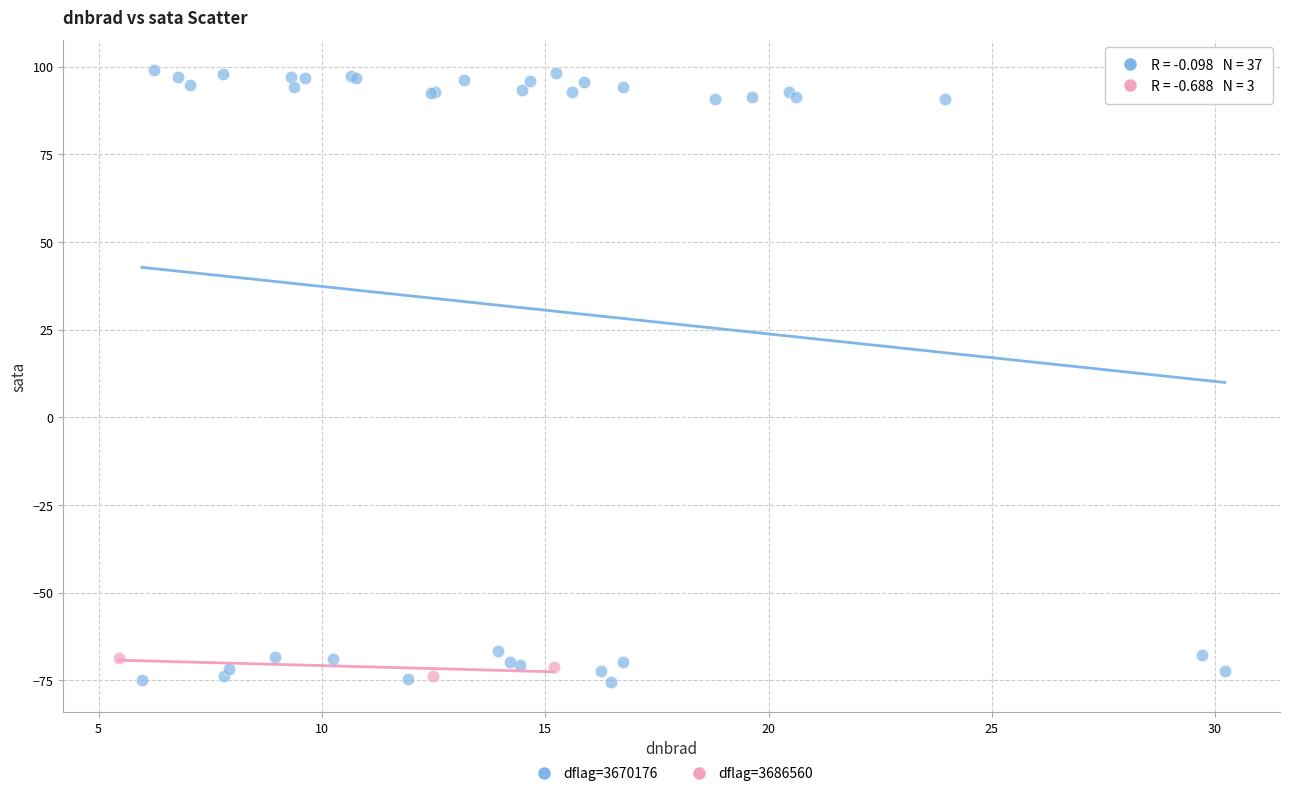

Which series has the largest Y range (max minus min)?

dflag=3670176